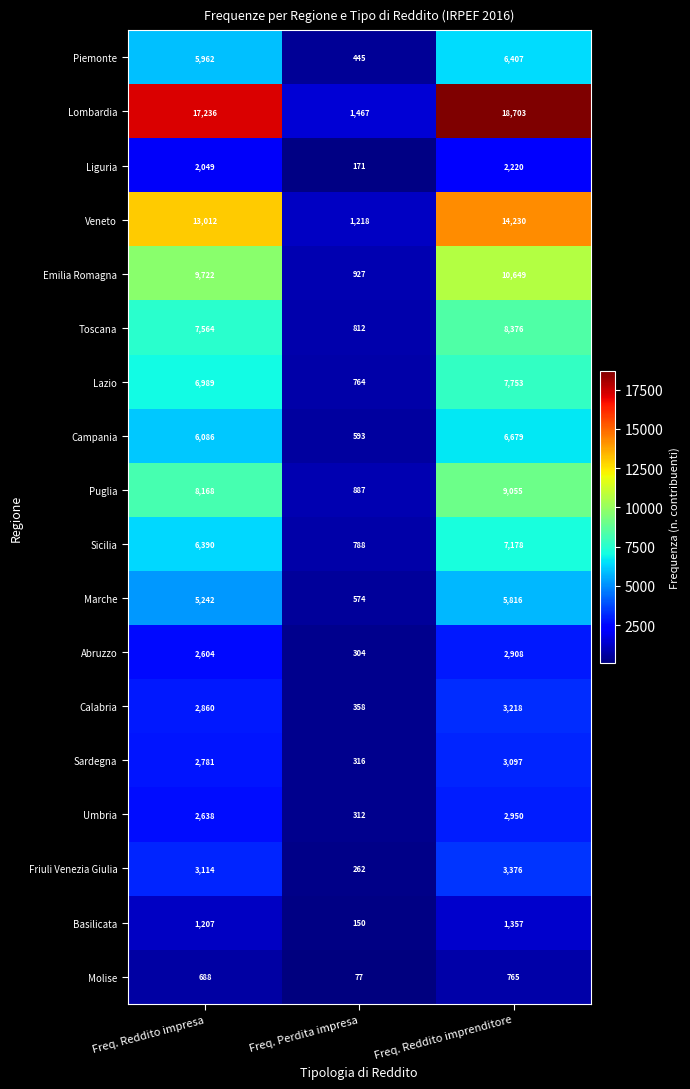

Which series has the largest total across all categories?

Lombardia